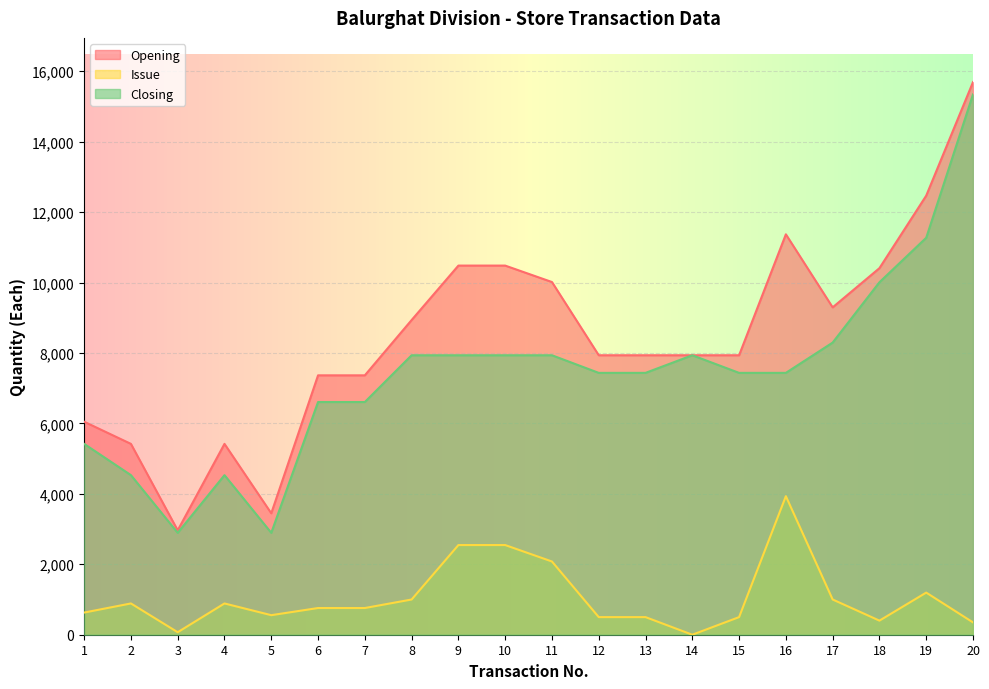

What is the maximum value for Opening?

15691